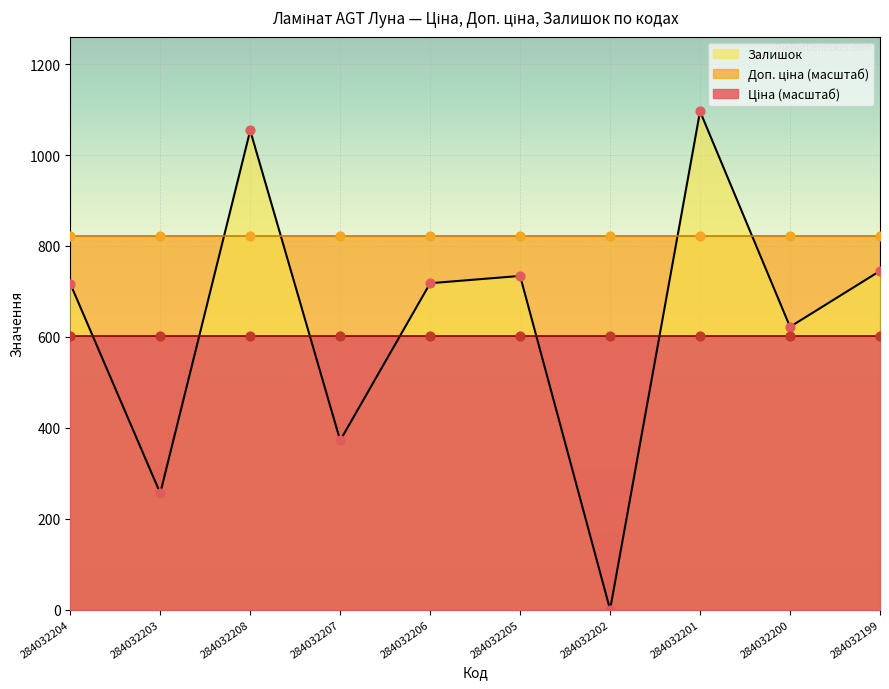

Which series contains the lowest Y value?

Залишок